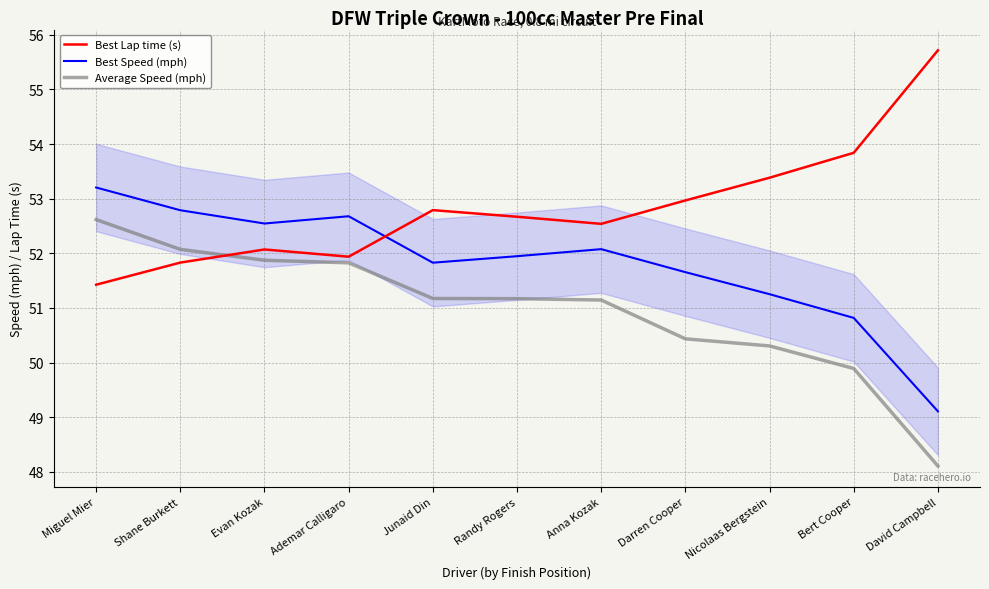

Is this an area chart (filled region under the line)?

No